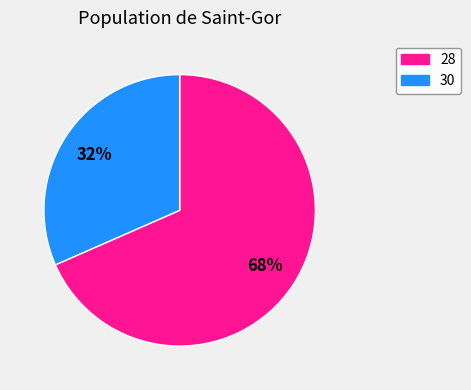

To the nearest percent, what is the combined percentage of 30 and 28?

100%